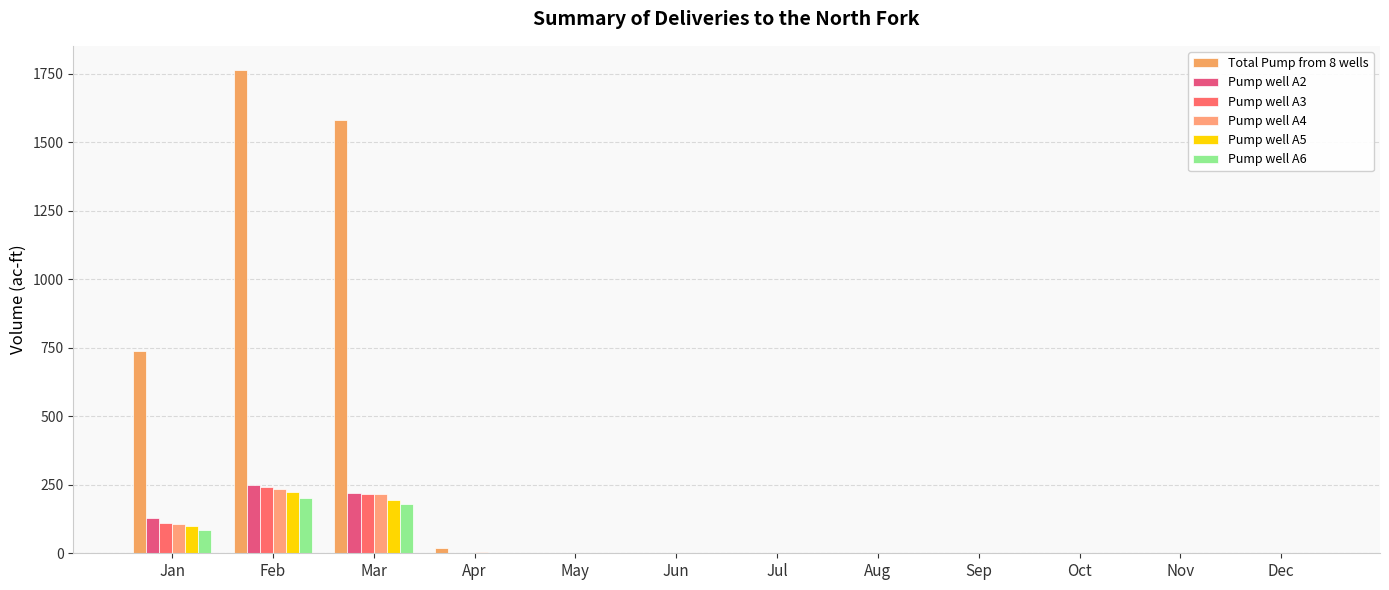

How many categories are shown in the chart?

12